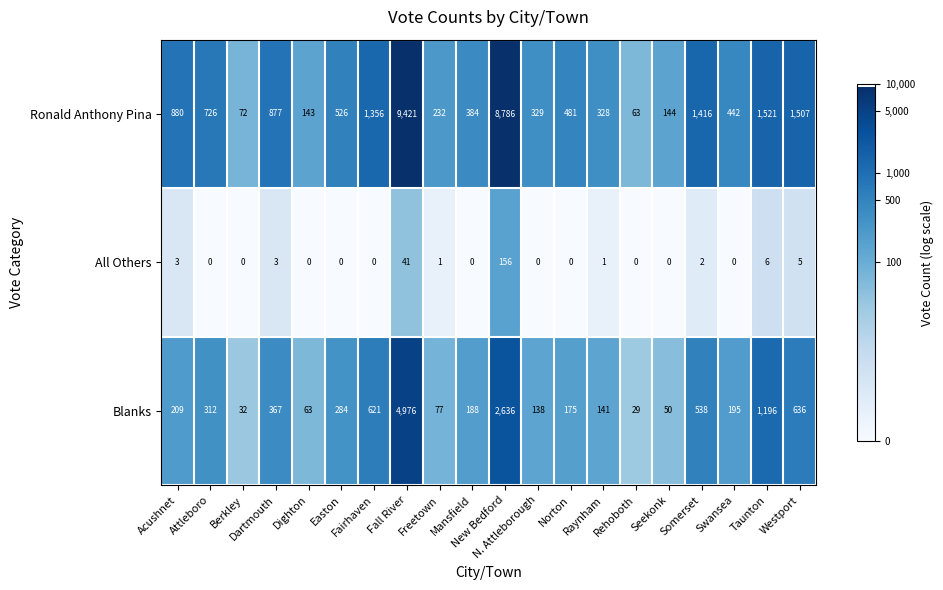

How many values in All Others are above zero?

9